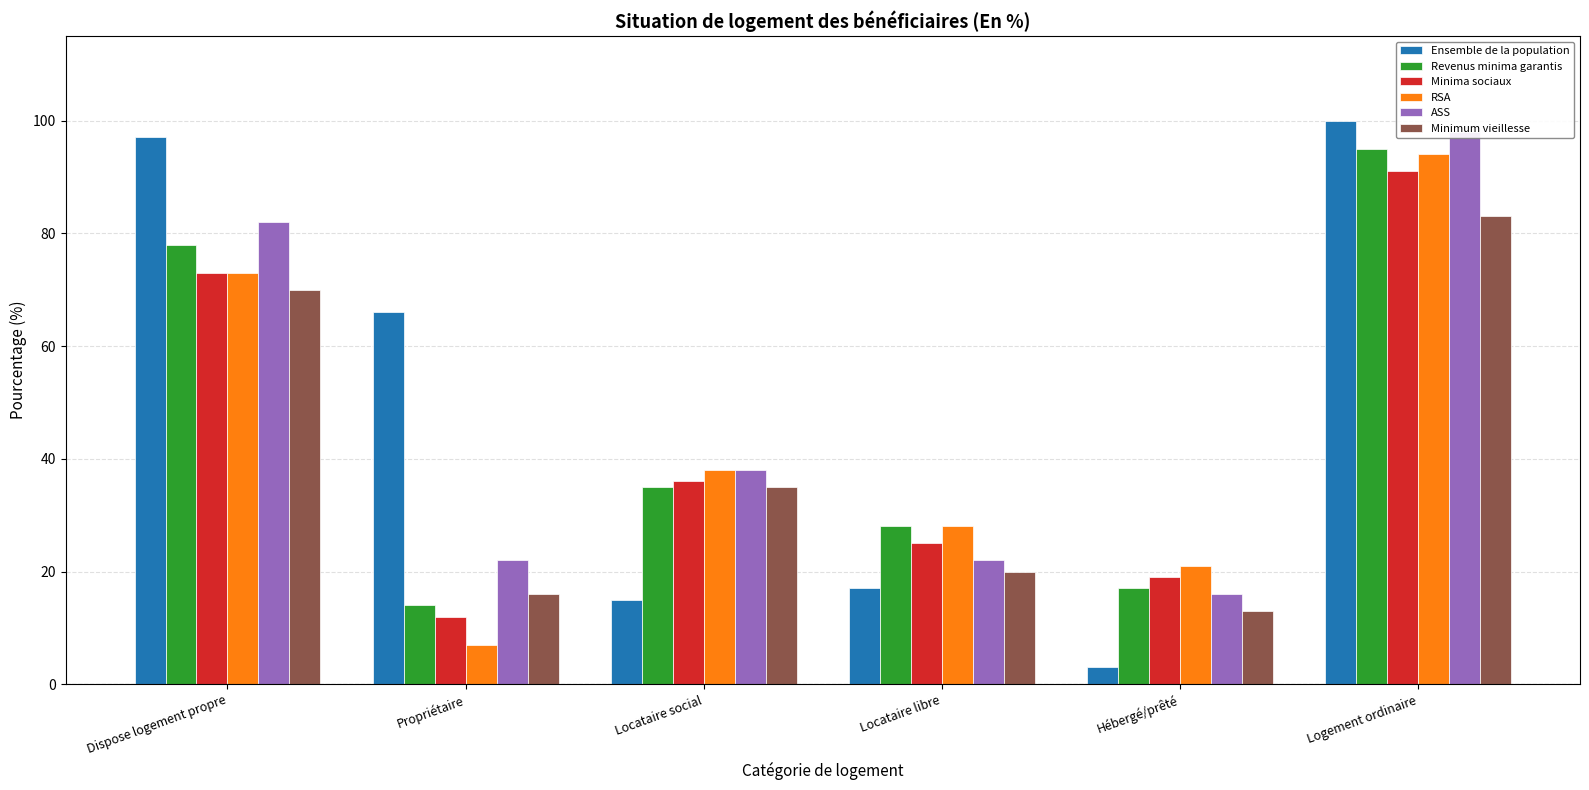

What is the spread (max minus min) of values at Locataire libre?

11